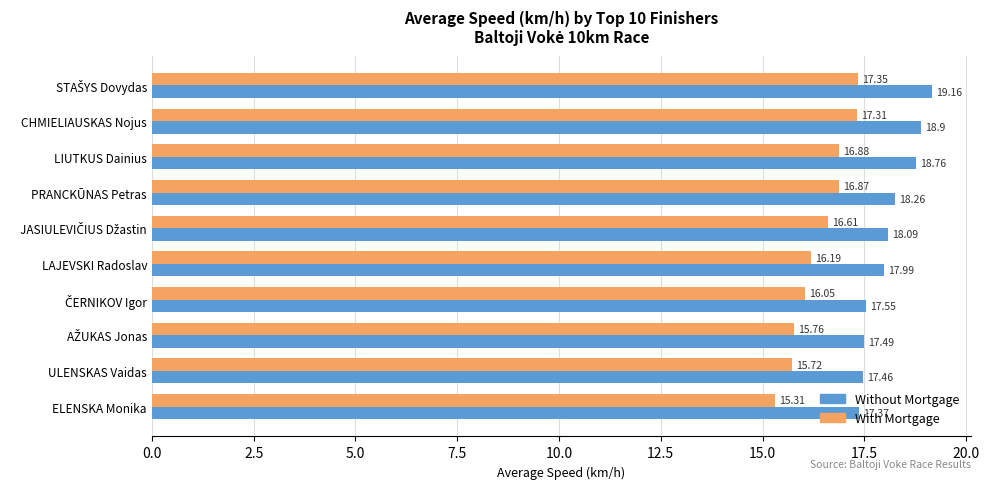

How many categories are shown in the chart?

10